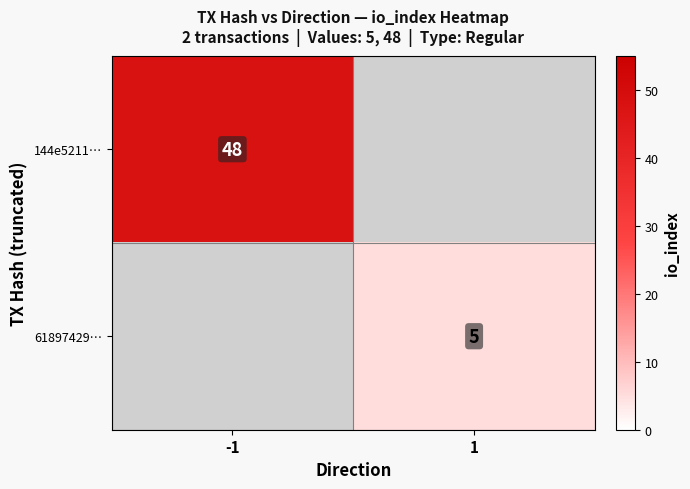

The 144e5211… series shows 48 at -1. True or false?

True